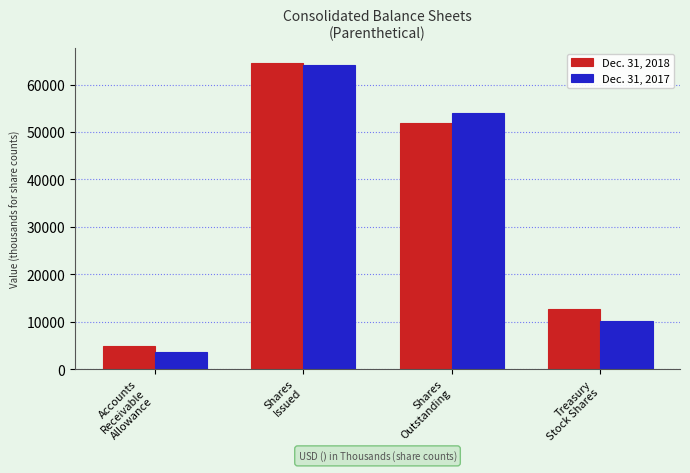

What is the sum of all Dec. 31, 2018 values?

133870